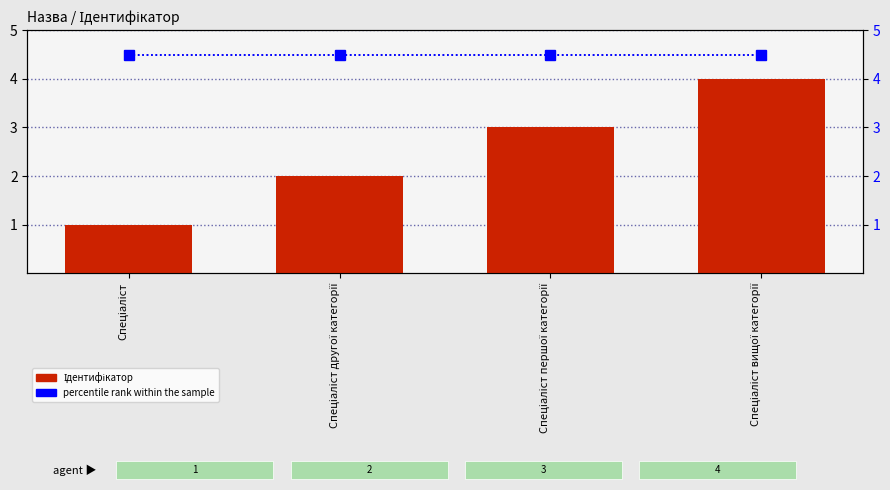

What are all the series names shown in the legend?

Ідентифікатор, percentile rank within the sample